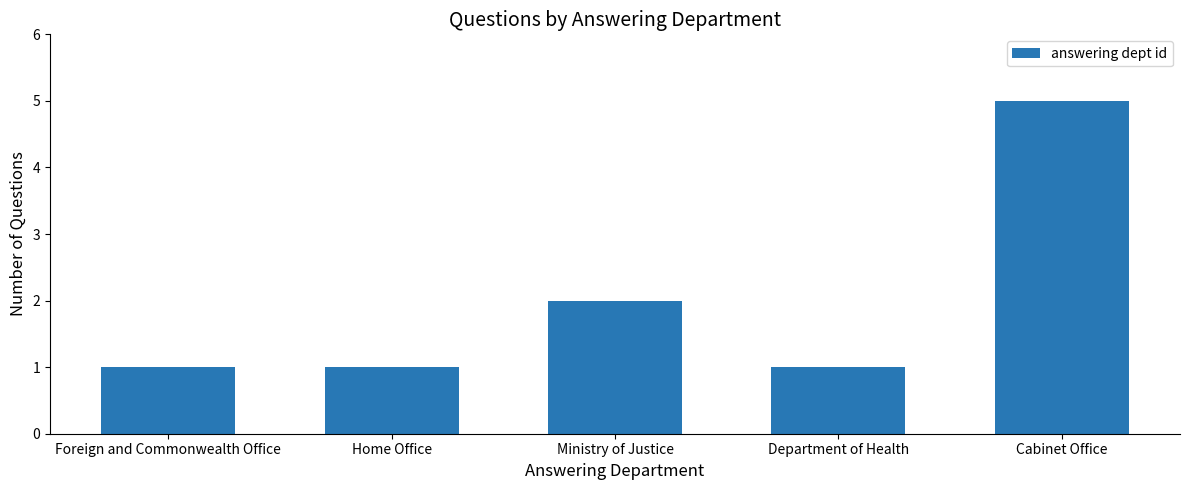

Reading left to right, what are all the values shown in this chart?

1	1	2	1	5